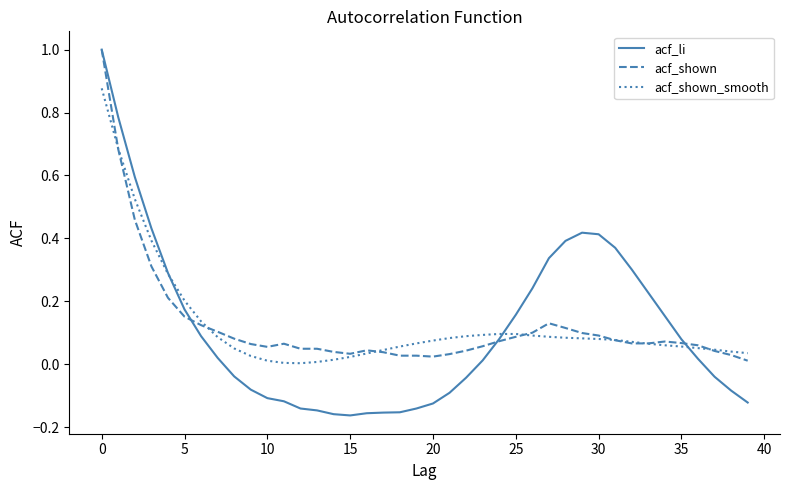

What is the maximum value for acf_shown?

1.0